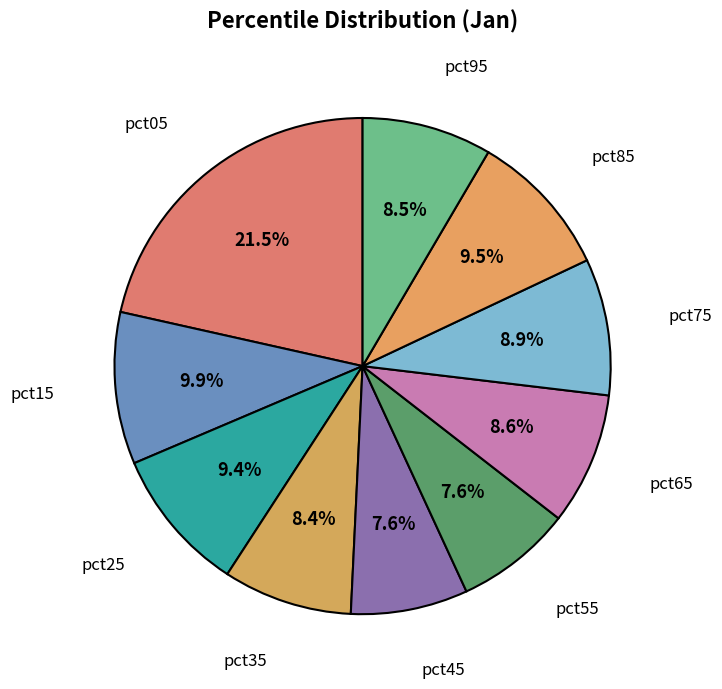

How many slices are in this pie chart?

10